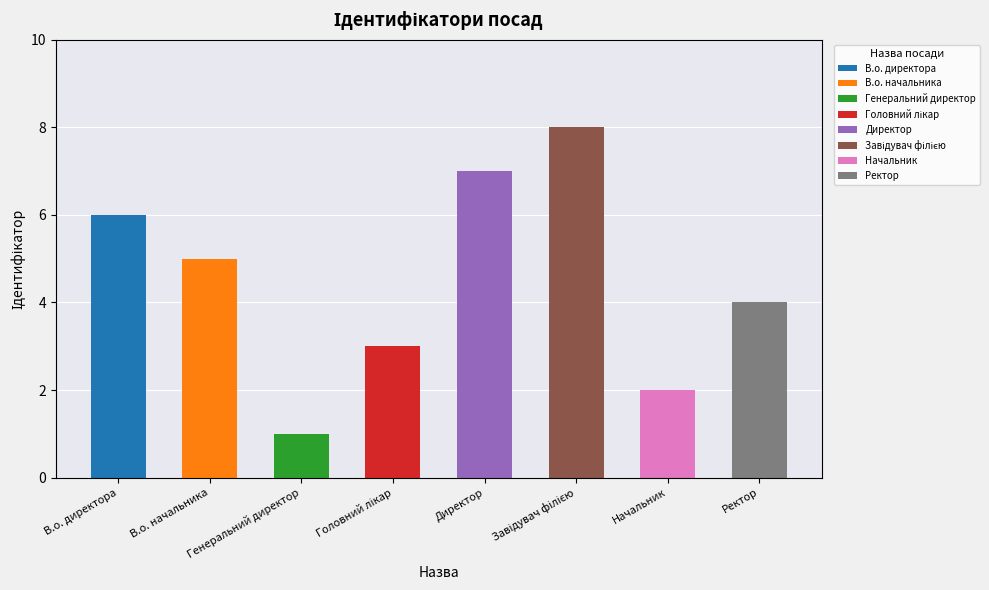

How many values are between 3 and 7?

5